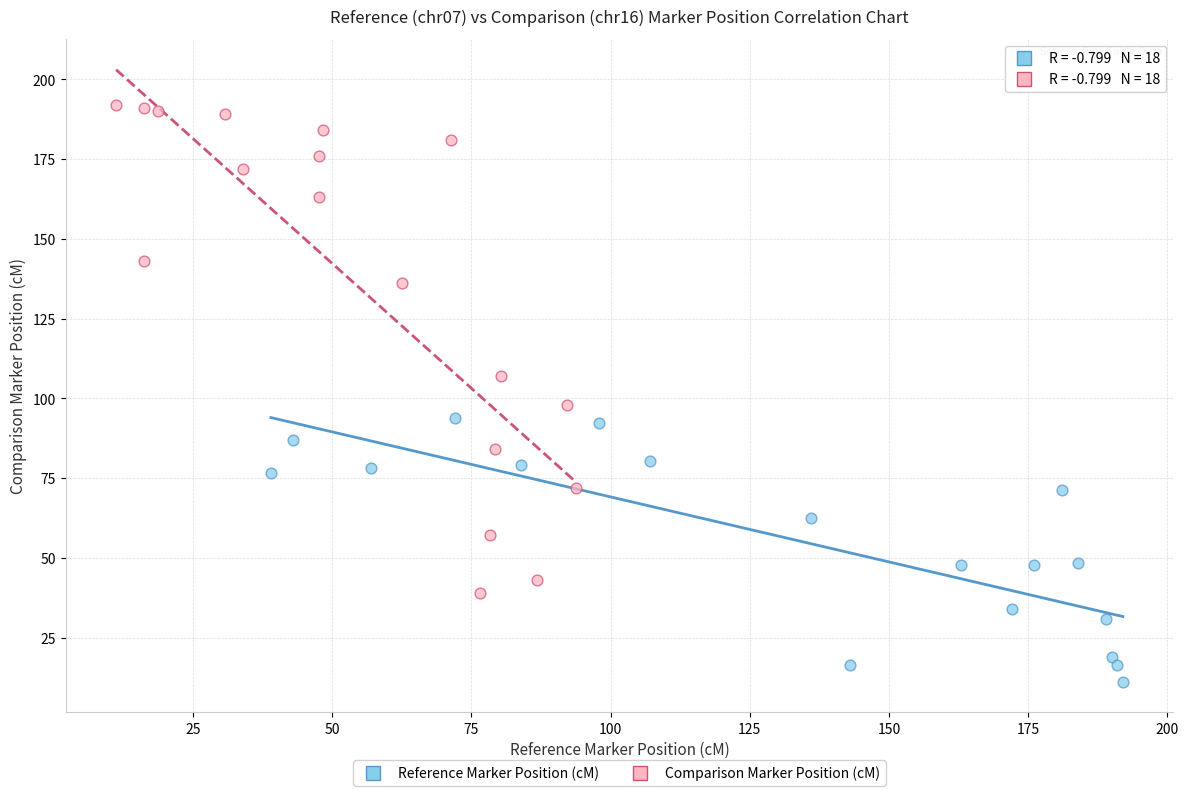

Which series has the widest spread of Y values?

Comparison Marker Position (cM)